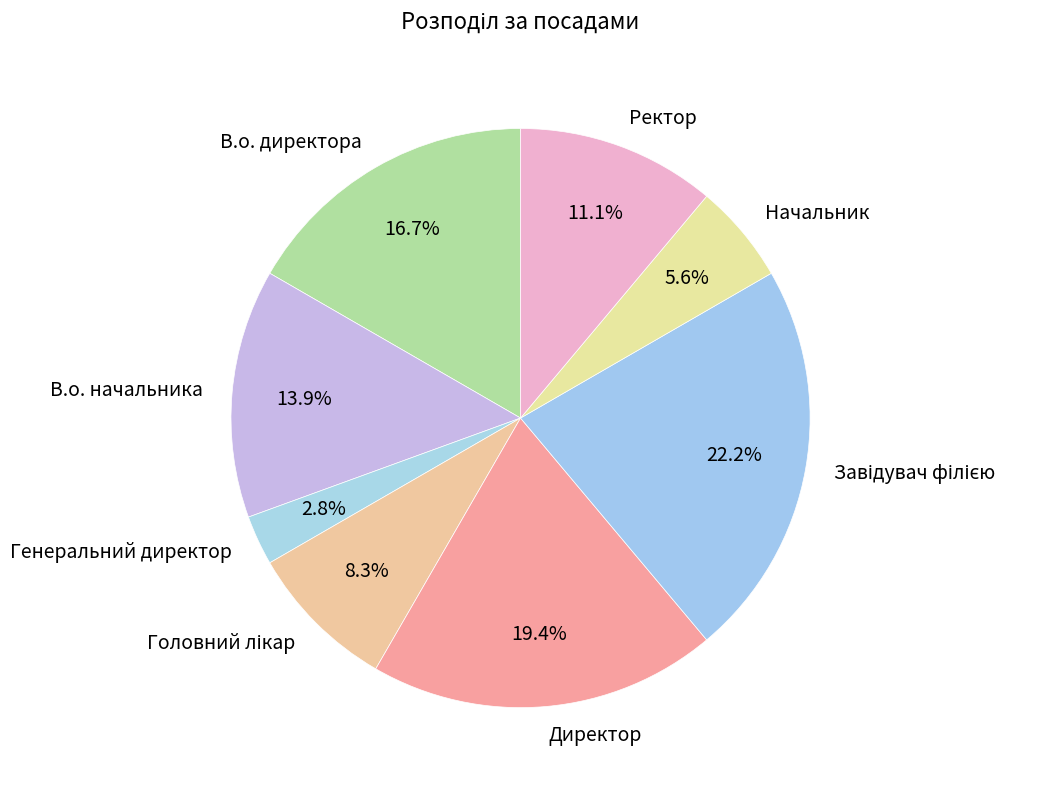

To the nearest percent, what is the average slice percentage?

12%